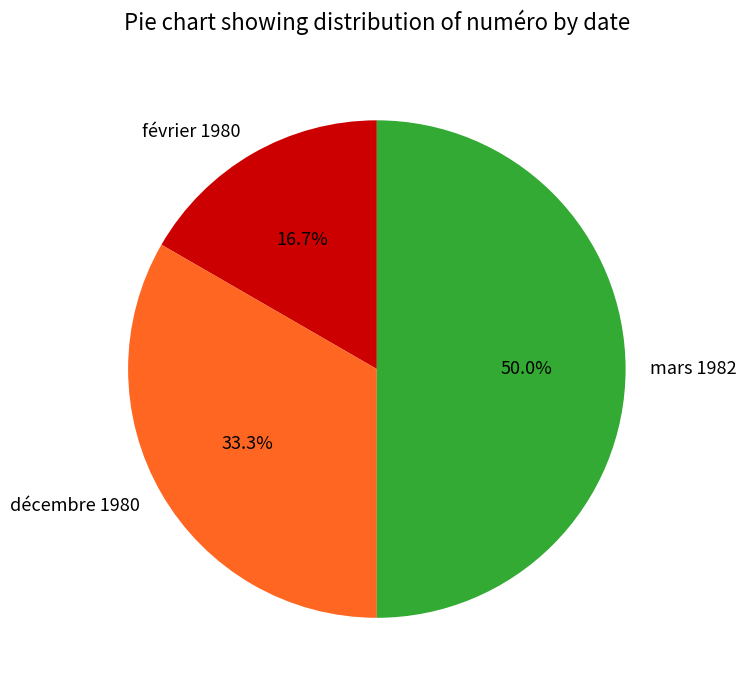

The mars 1982 slice represents 36% of the pie. True or false?

False